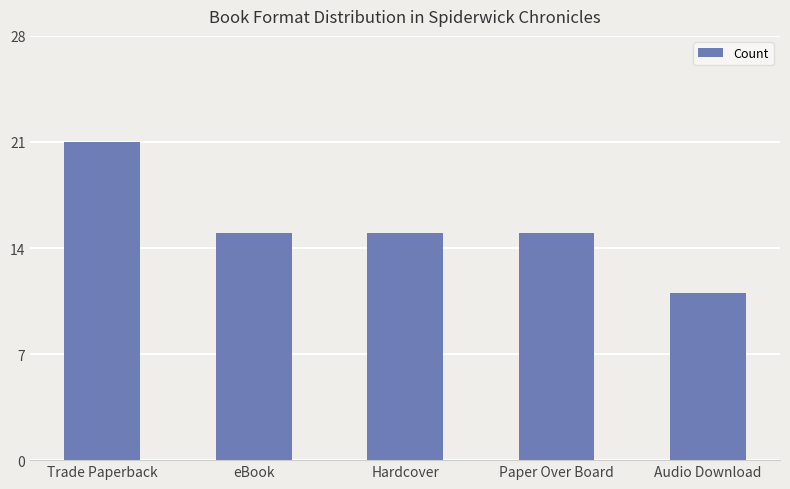

What is the change in value from eBook to Audio Download?

-4